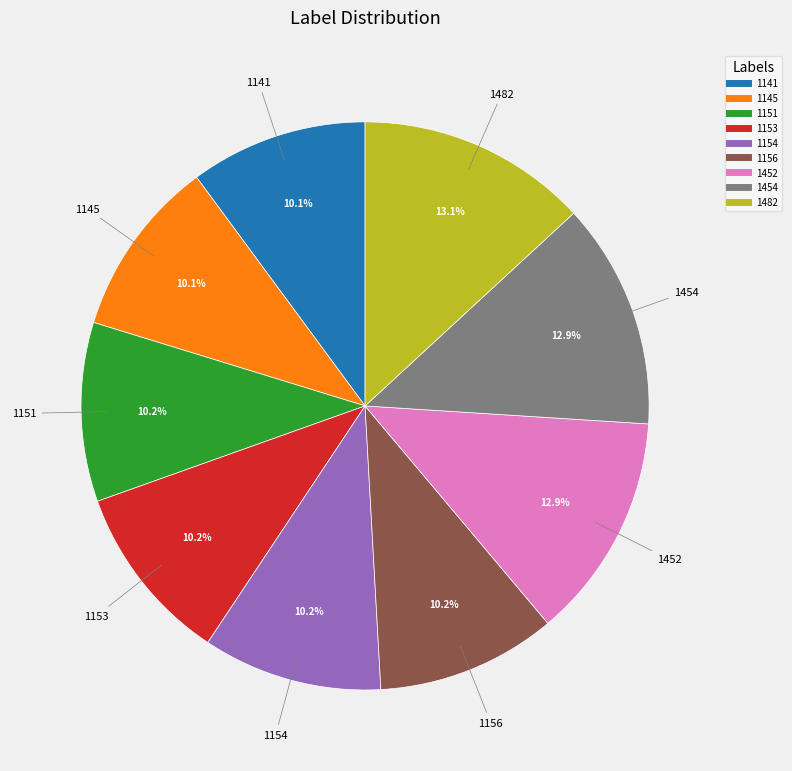

To the nearest percent, what is the average slice percentage?

11%